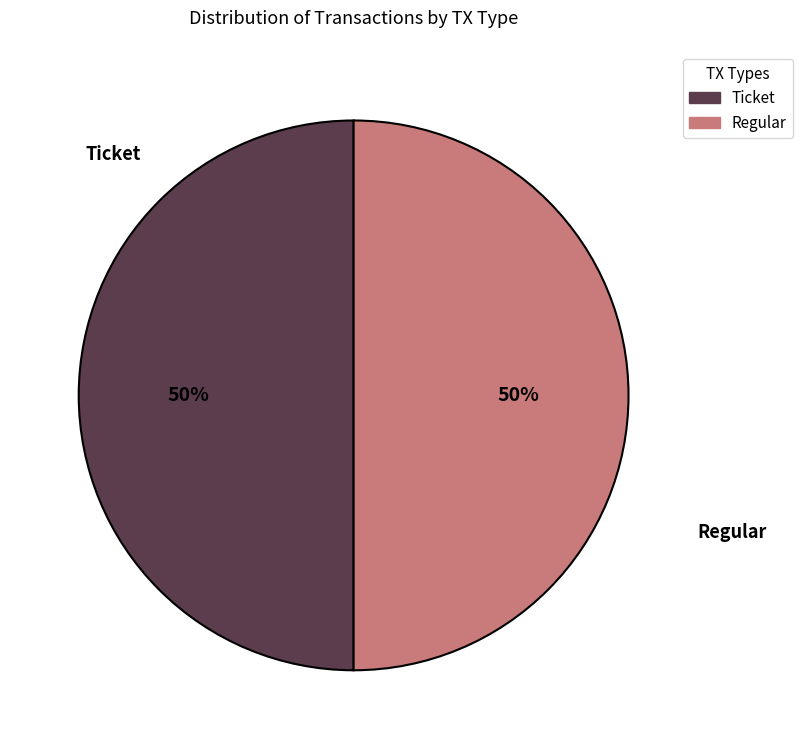

Is it true that Regular is 42% of the pie?

False